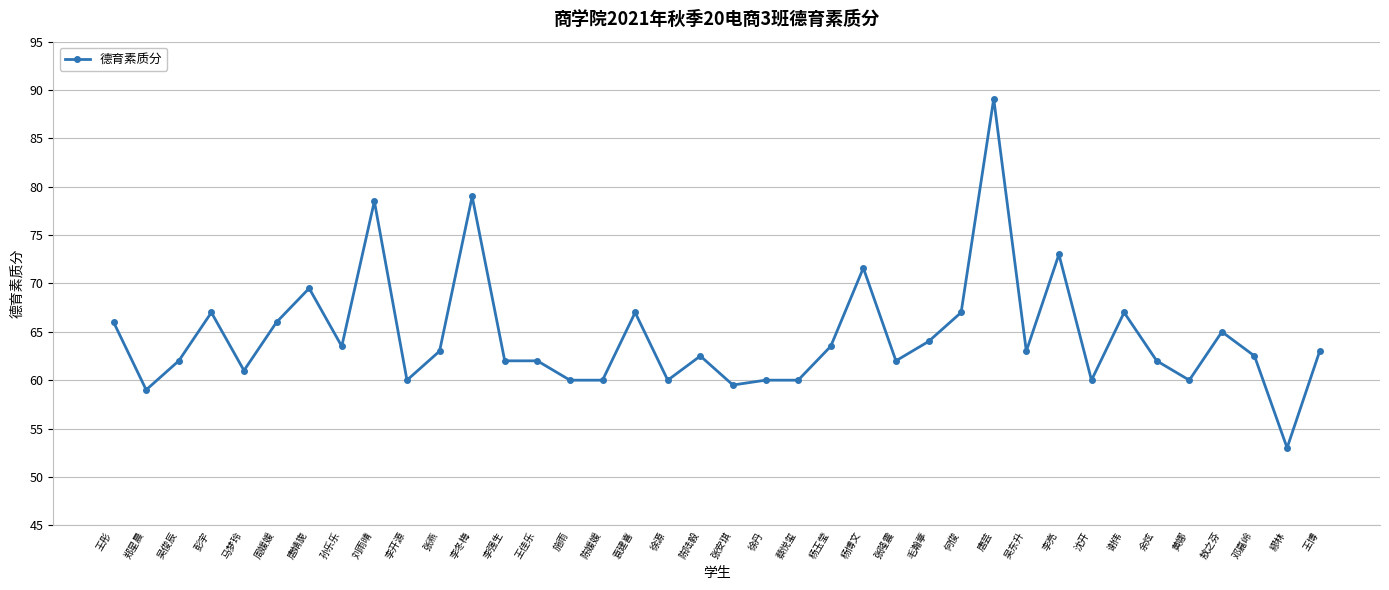

Reading left to right, what are all the values shown in this chart?

66.0	59.0	62.0	67.0	61.0	66.0	69.5	63.5	78.5	60.0	63.0	79.0	62.0	62.0	60.0	60.0	67.0	60.0	62.5	59.5	60.0	60.0	63.5	71.6	62.0	64.0	67.0	89.1	63.0	73.0	60.0	67.0	62.0	60.0	65.0	62.5	53.0	63.0